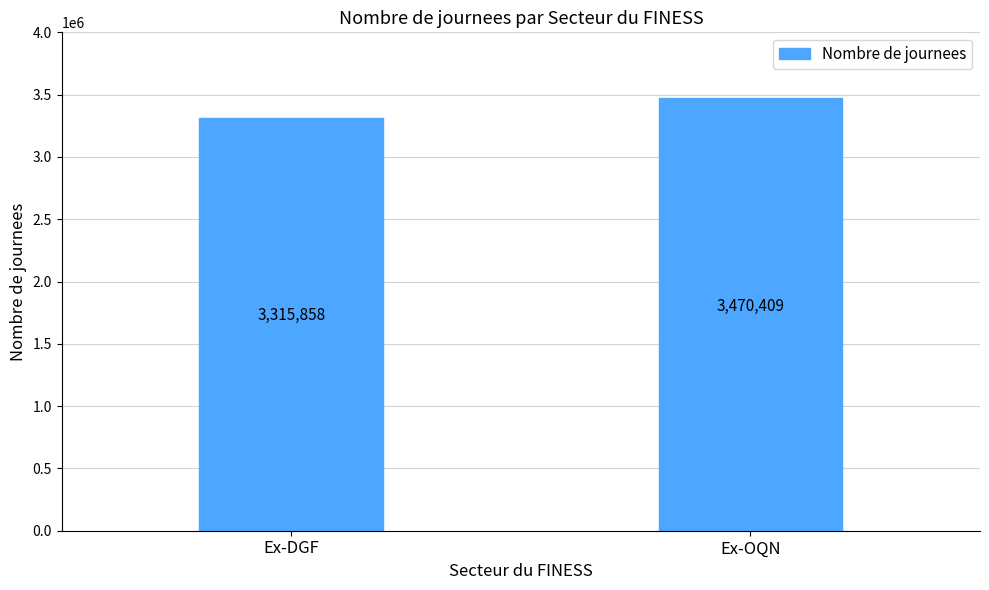

What is the value of the 2nd bar from the left?

3470409